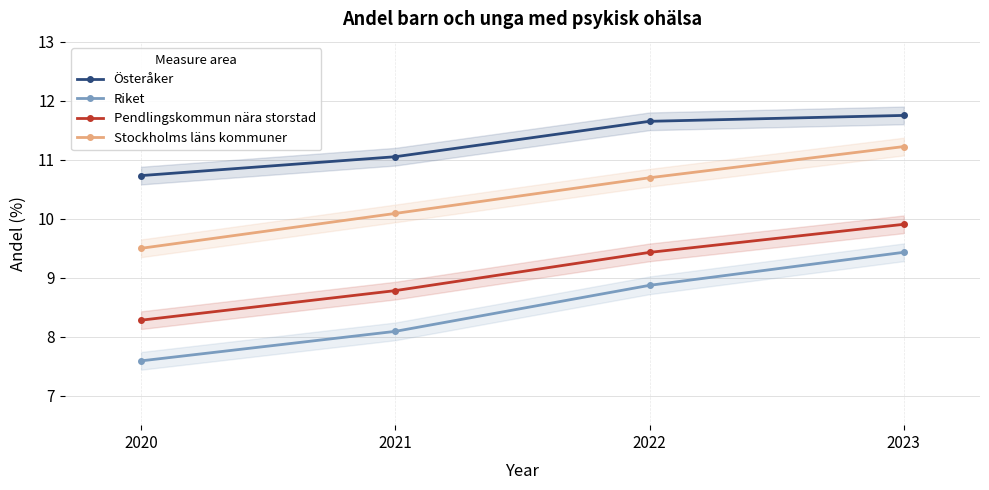

True or false: Pendlingskommun nära storstad has a value of 16.6 at 2023.

False